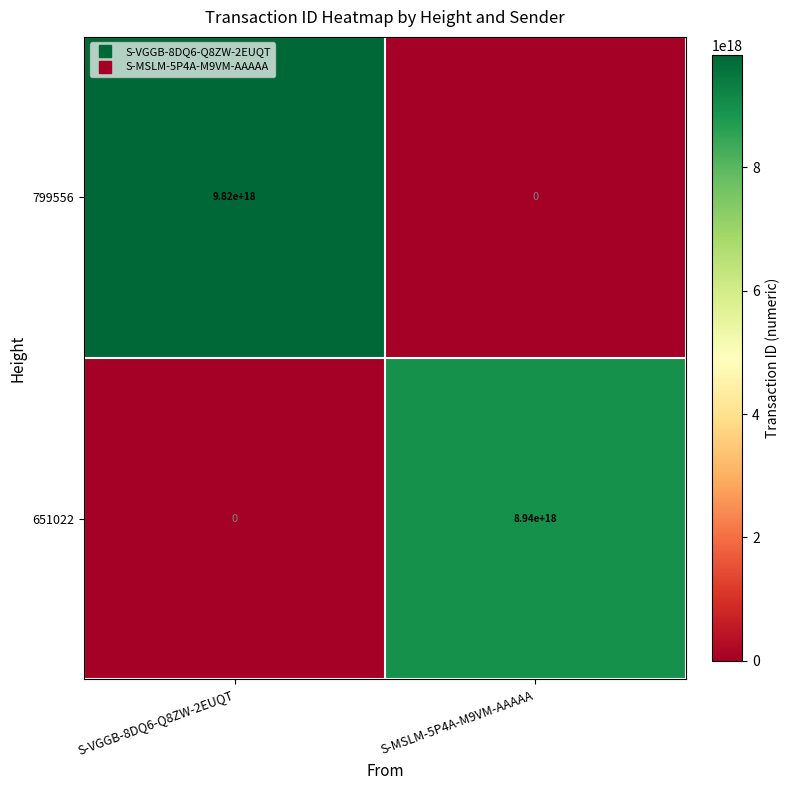

The 651022 series shows 14538341429010882560 at S-MSLM-5P4A-M9VM-AAAAA. True or false?

False